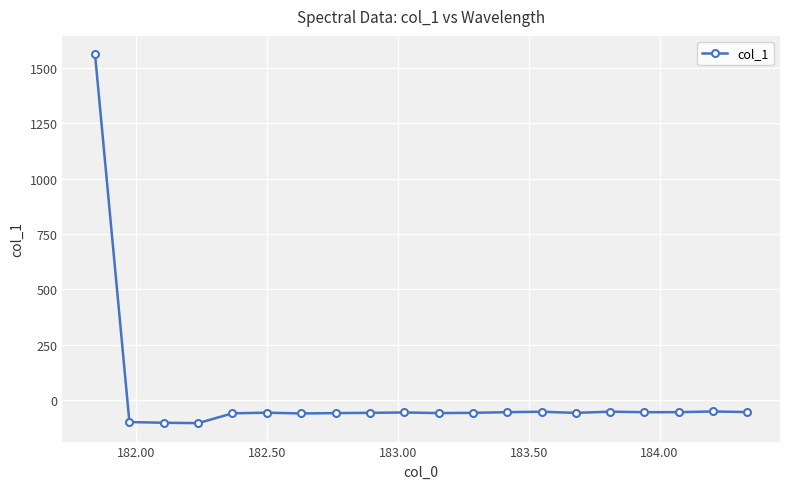

True or false: there are more than 1 points higher than both neighbors.

True